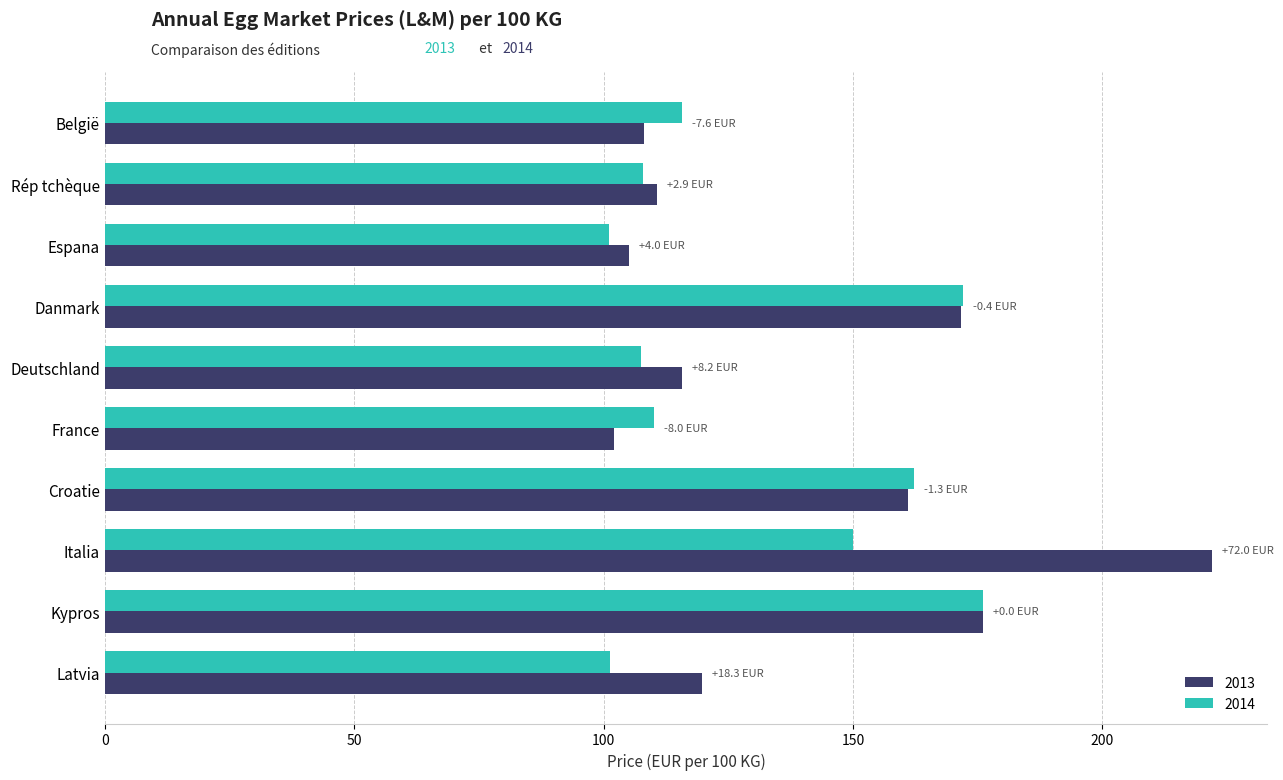

What is the approximate value of 2013 at Rép tchèque?

110.7